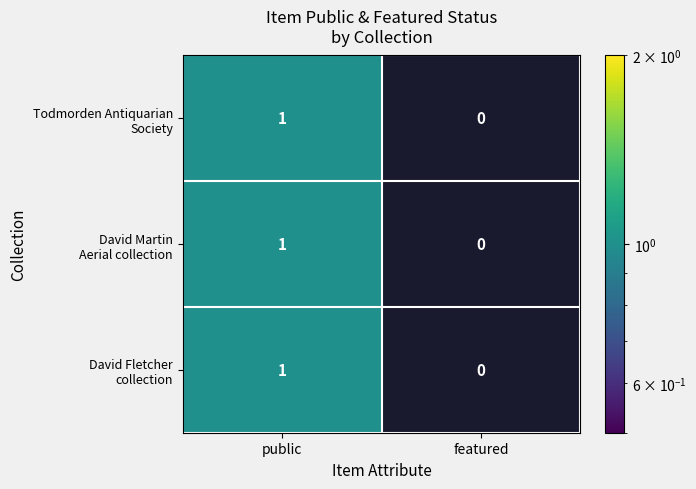

What is the maximum value shown in the chart?

1